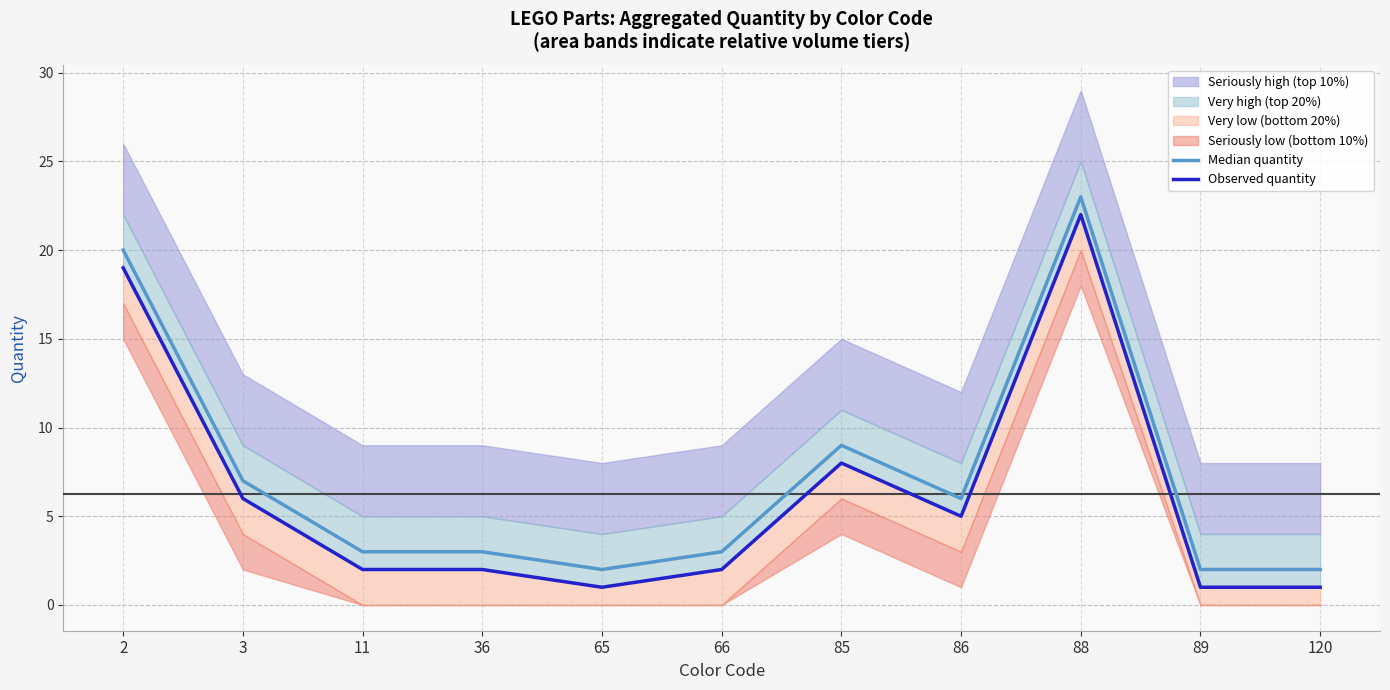

How many lines are shown in the chart?

2